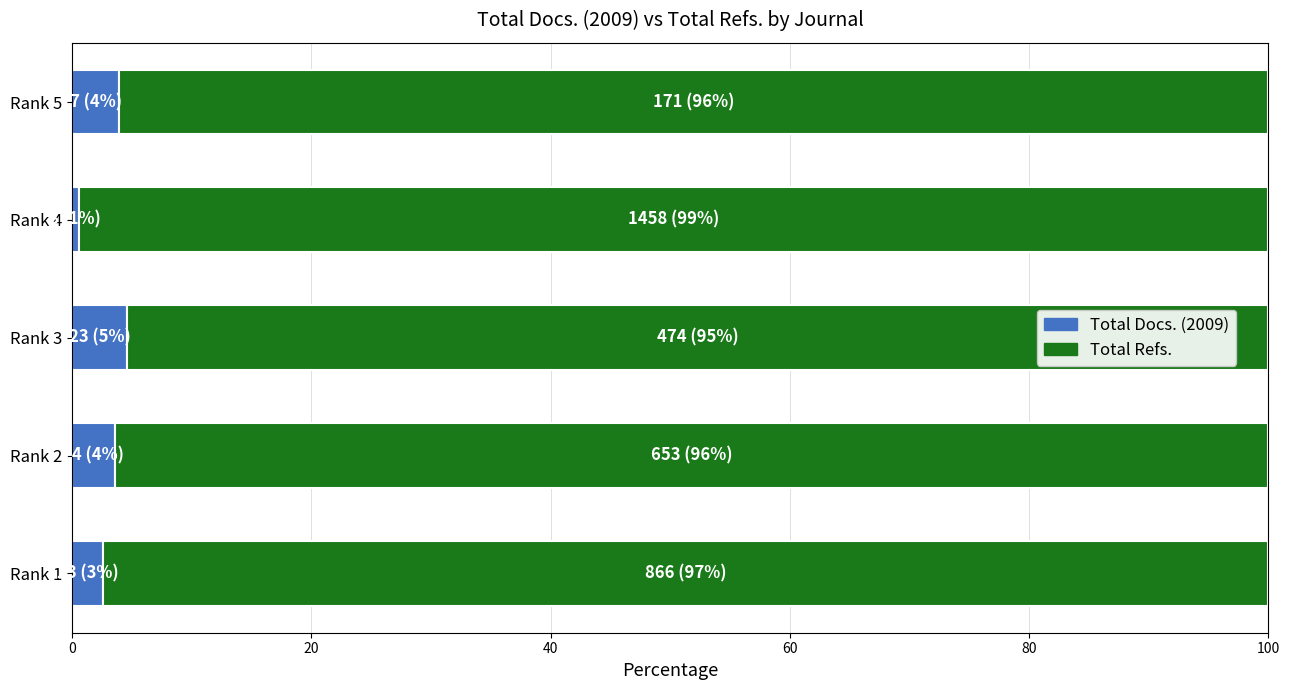

What is the average value of the Total Docs. (2009) series?

3.0